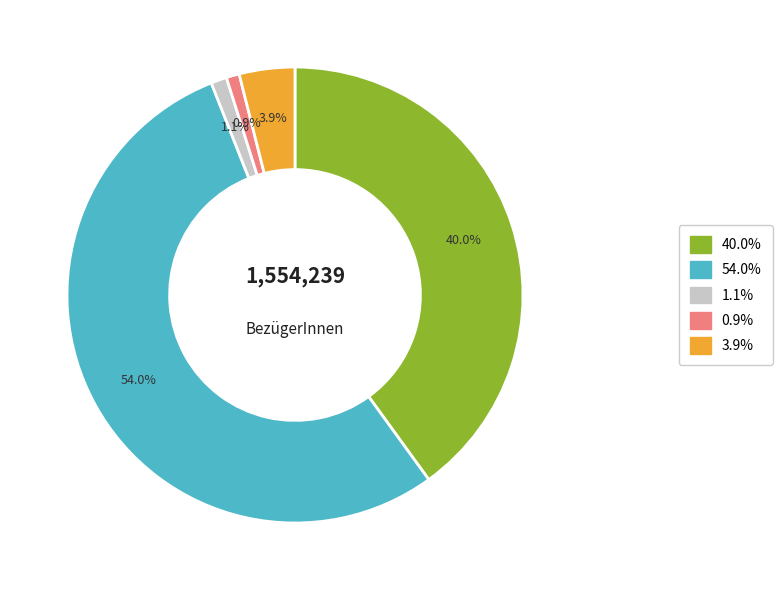

Does any single category account for the majority?

Yes